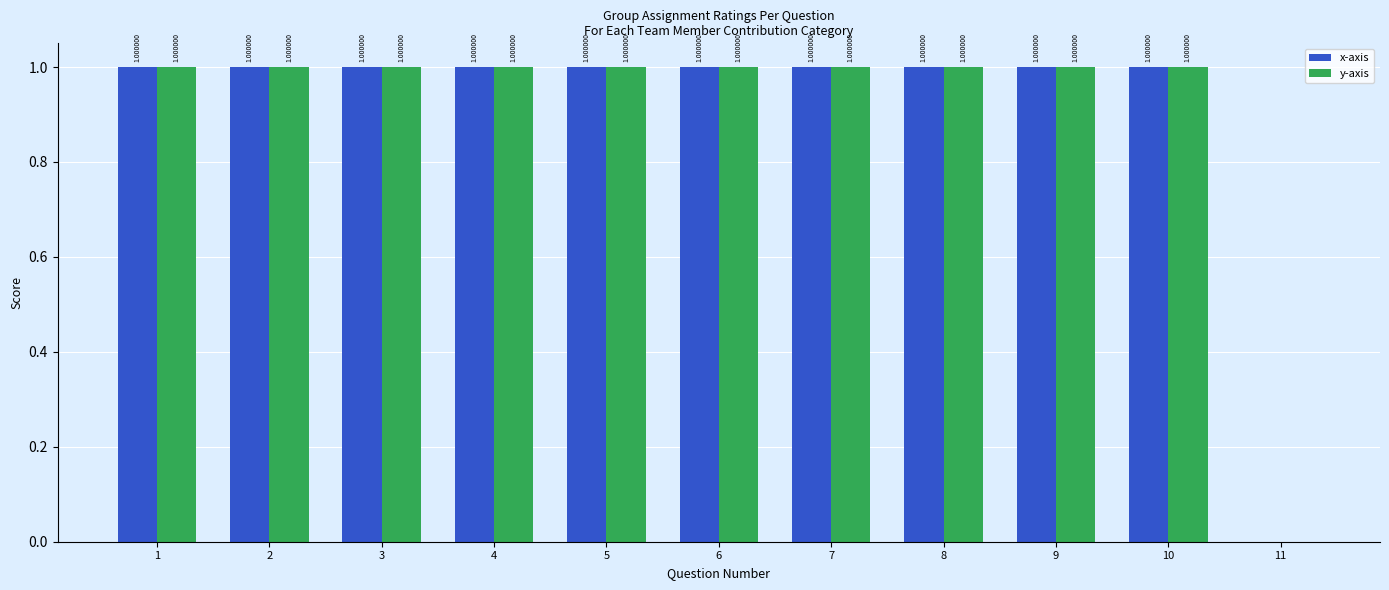

What is the sum of all y-axis values?

10